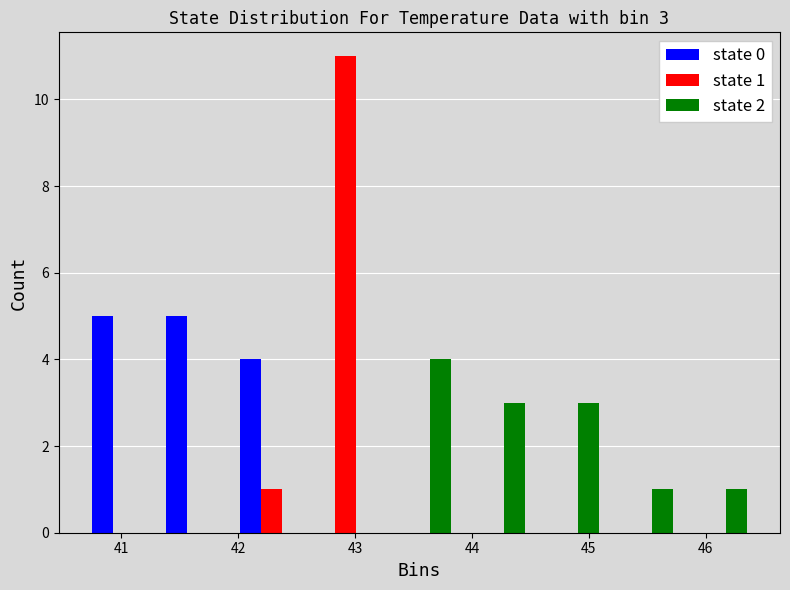

In the state 2 series, which range on the x-axis has the tallest bar?

43.2 to 43.9